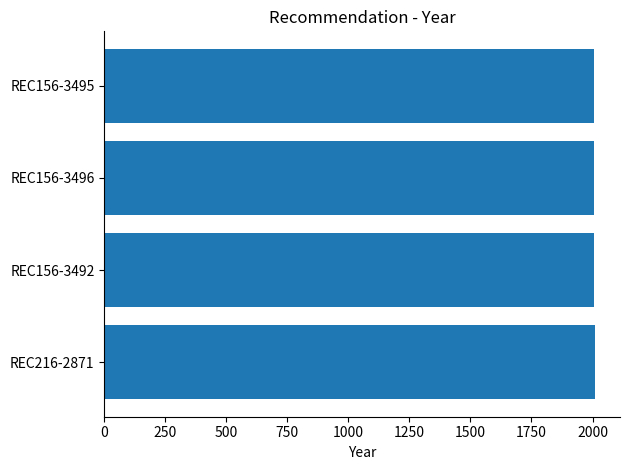

What is the greatest value displayed?

2012